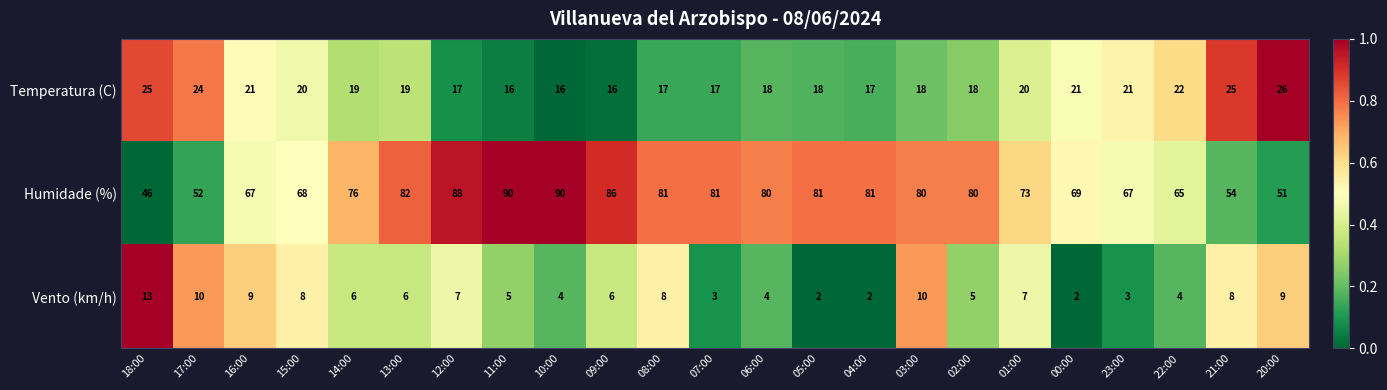

What is the maximum value shown in the chart?

90